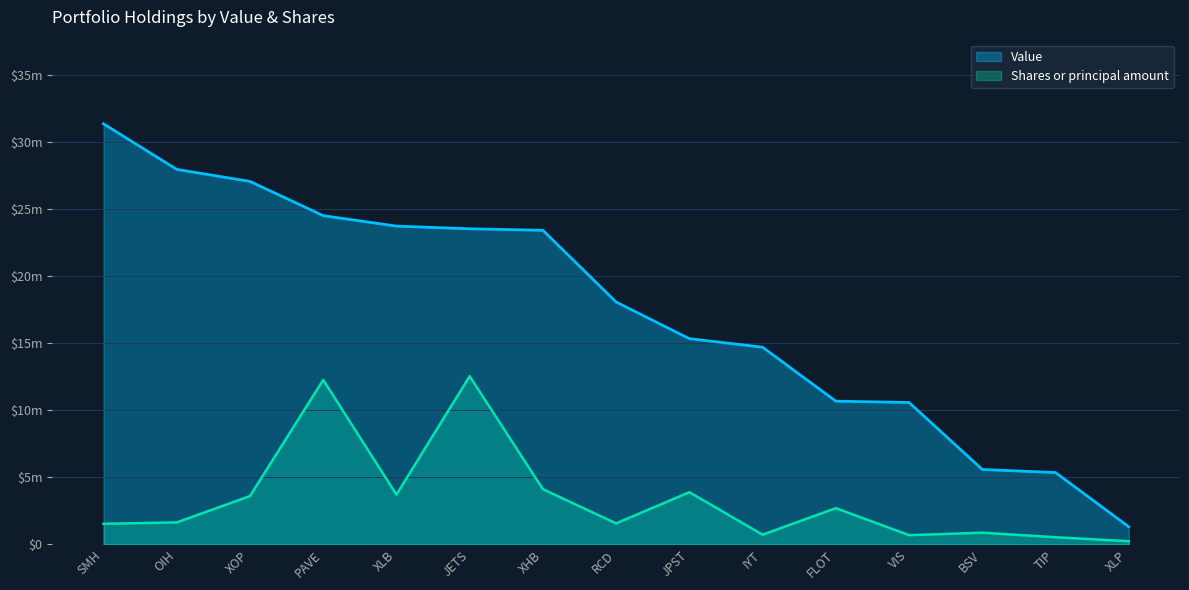

How many values in the Shares or principal amount series are below 1647777?

7